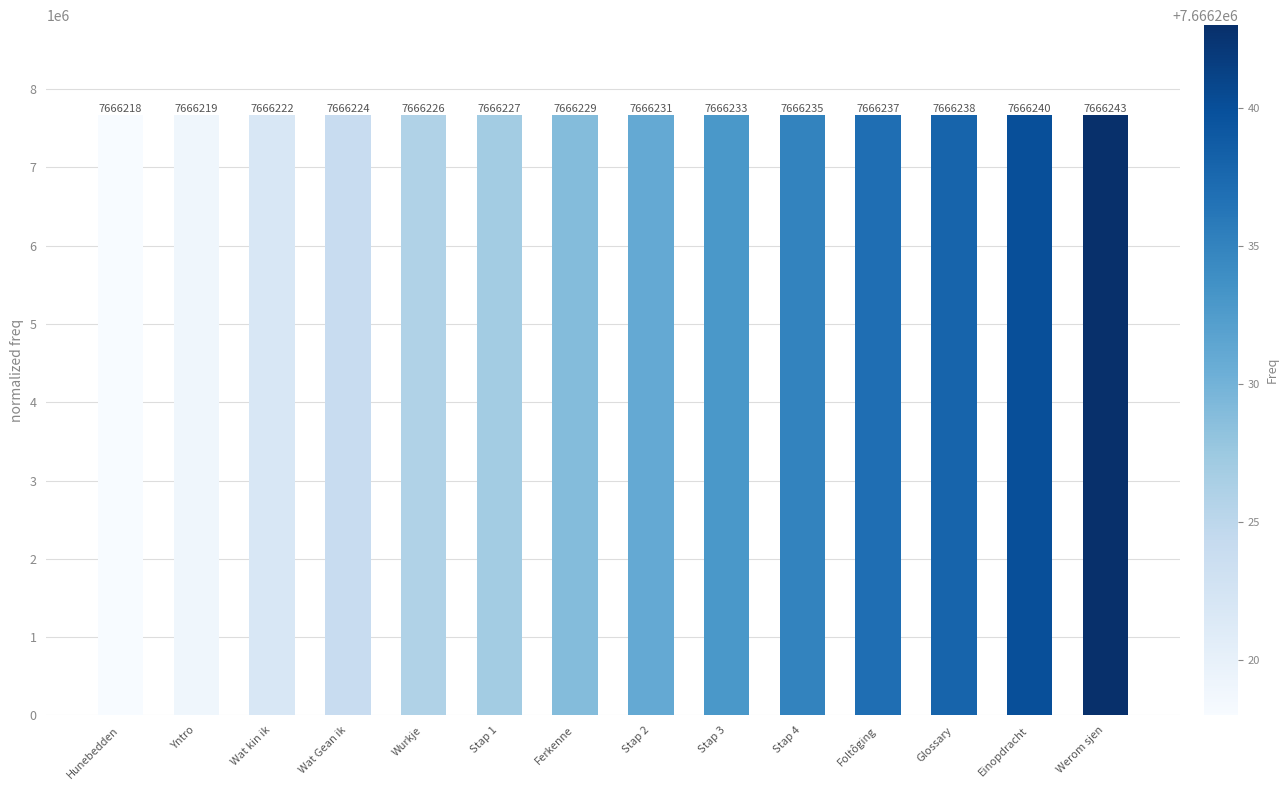

Is it true that the value at Stap 2 is 2316957?

False